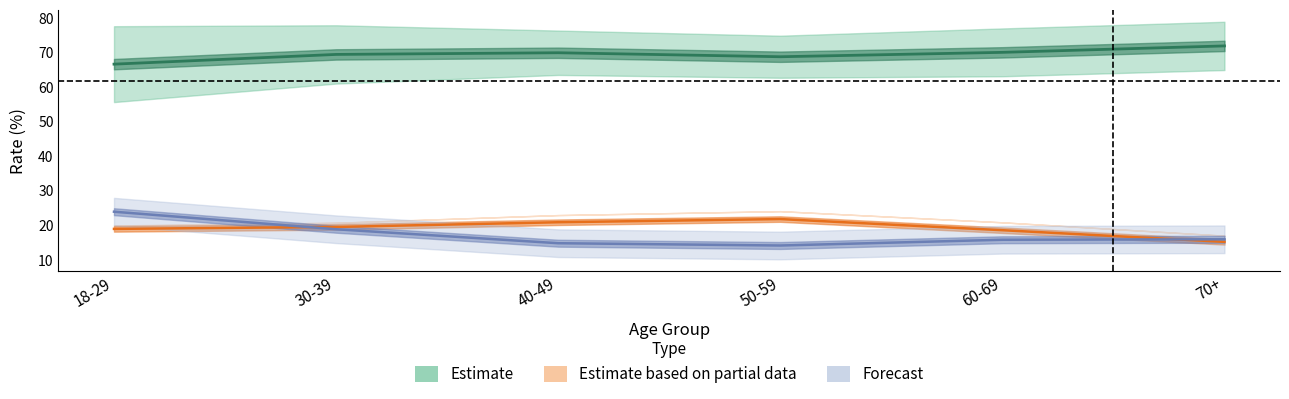

Does the chart display data point markers on the line(s)?

No